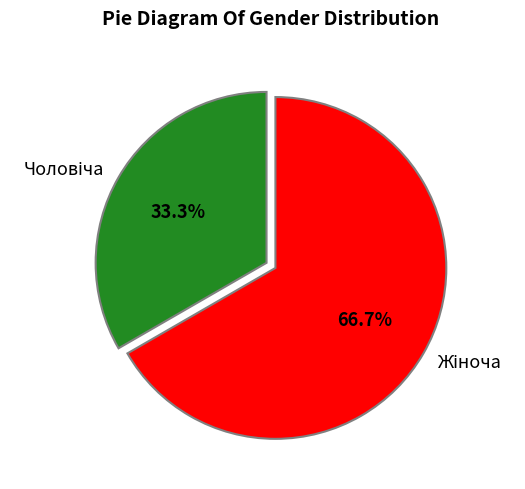

Is there a majority slice in this chart?

Yes